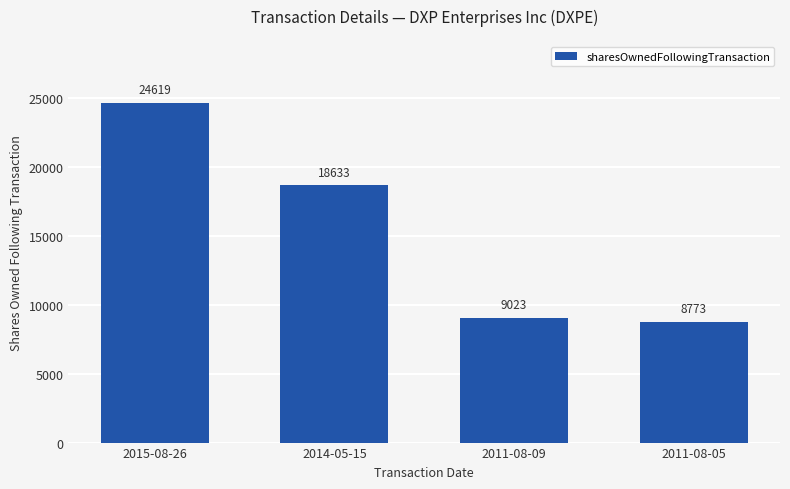

At which label does the data first exceed 18633?

2015-08-26